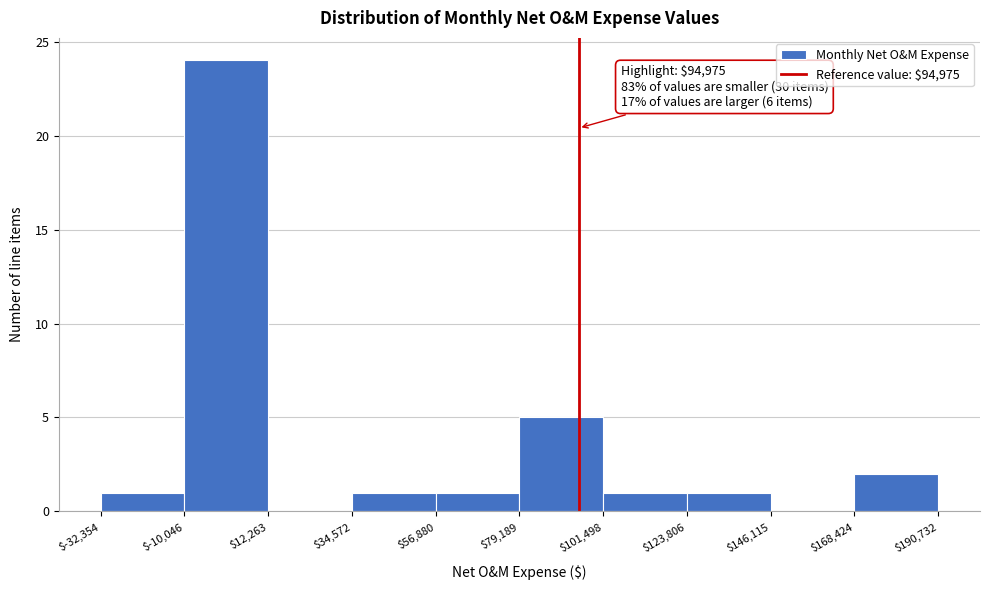

Which range on the x-axis has the tallest bar?

$-10,046 to $12,263